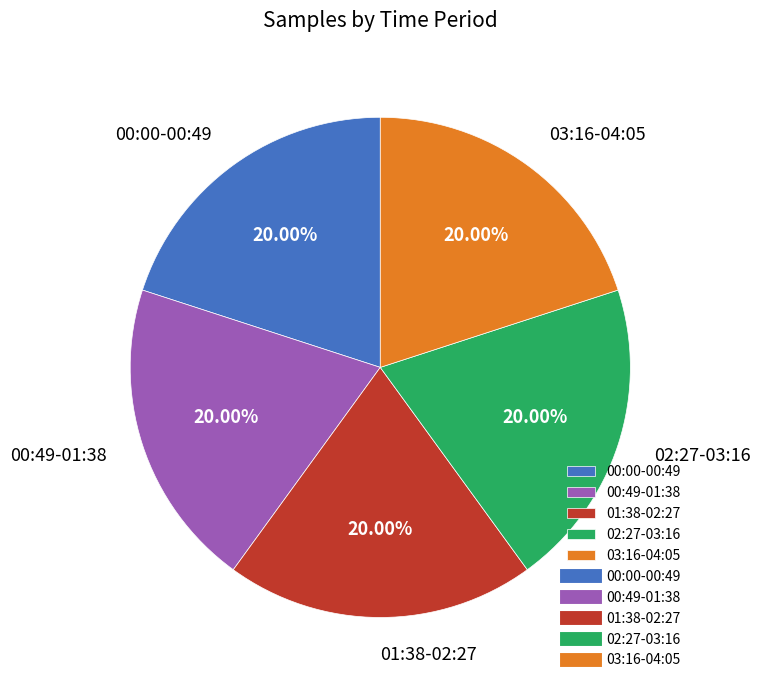

Combined, do 00:00-00:49 and 01:38-02:27 account for over 50%?

No